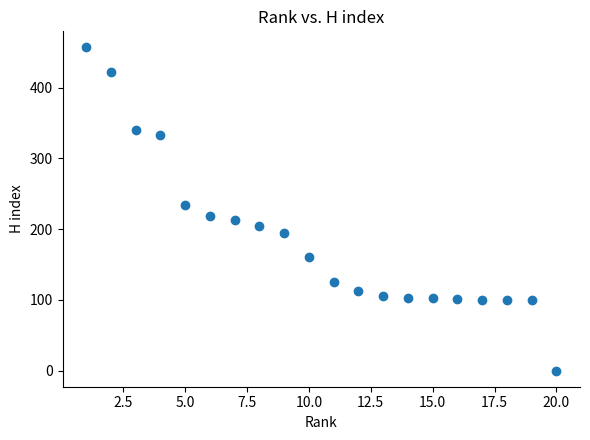

What is the range of X values (max minus min)?

19